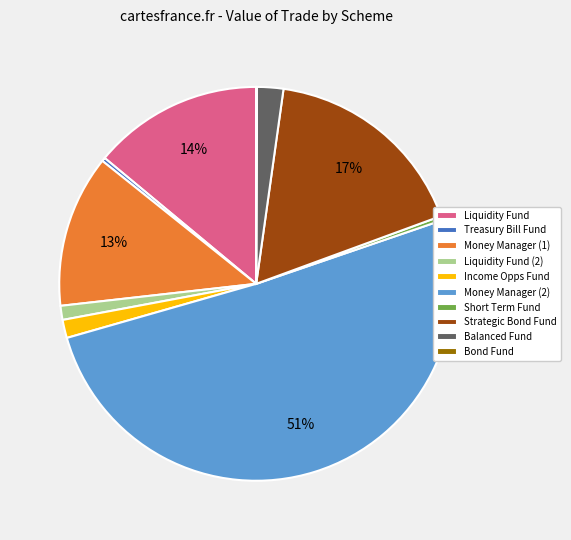

To the nearest percent, what is the average slice percentage?

10%